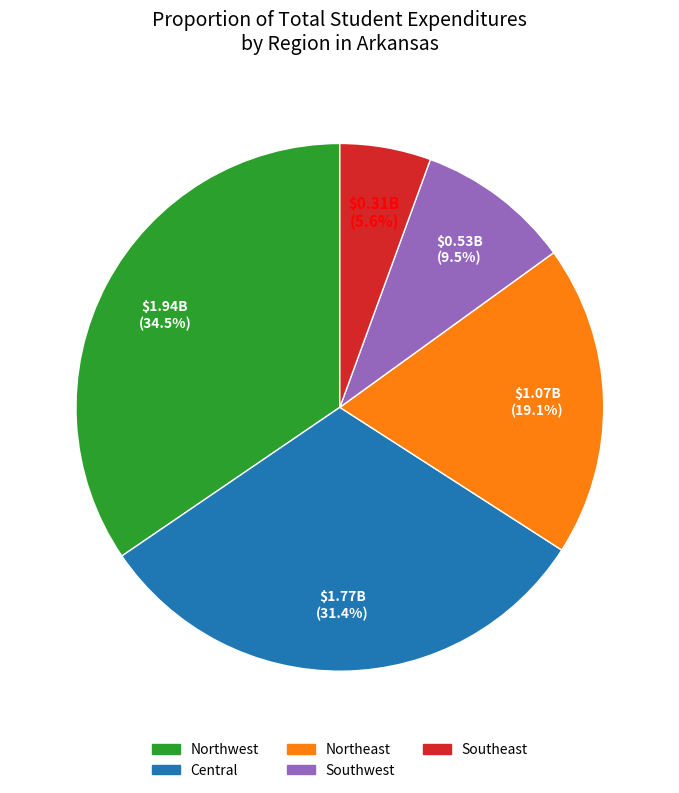

Which slice is the largest?

Northwest